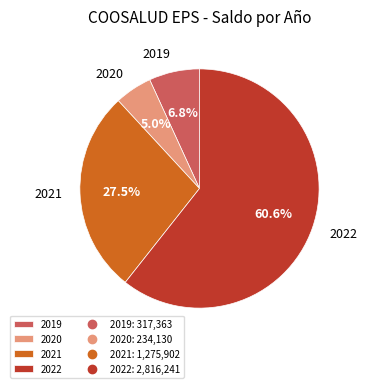

To the nearest percent, what is the difference between the largest and smallest slice percentages?

56%